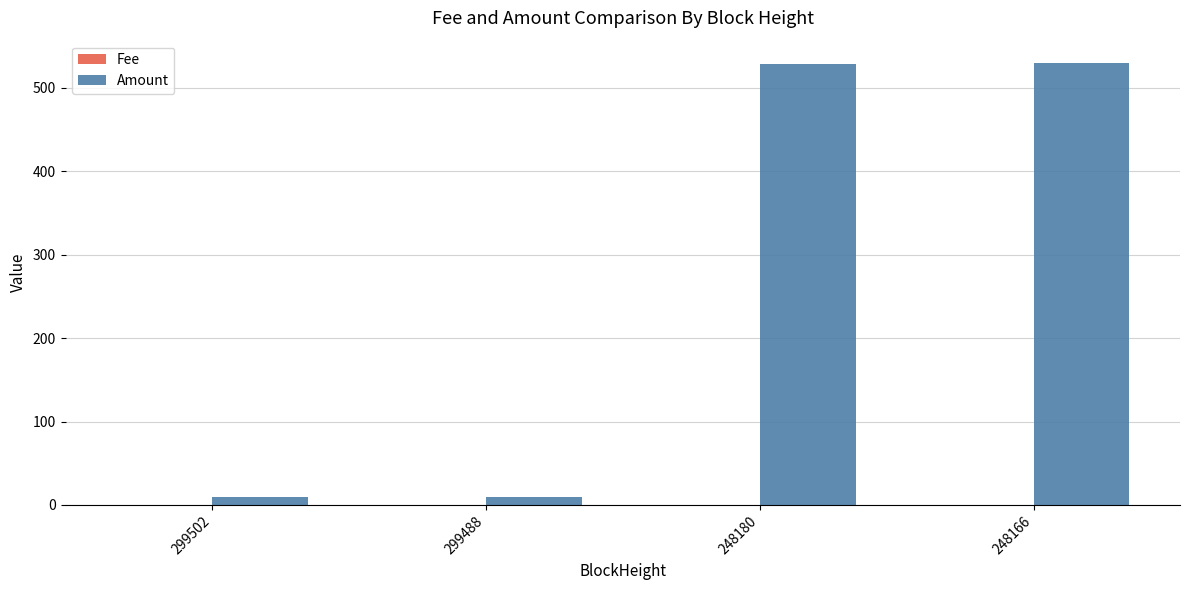

What is the maximum value for Amount?

530.2